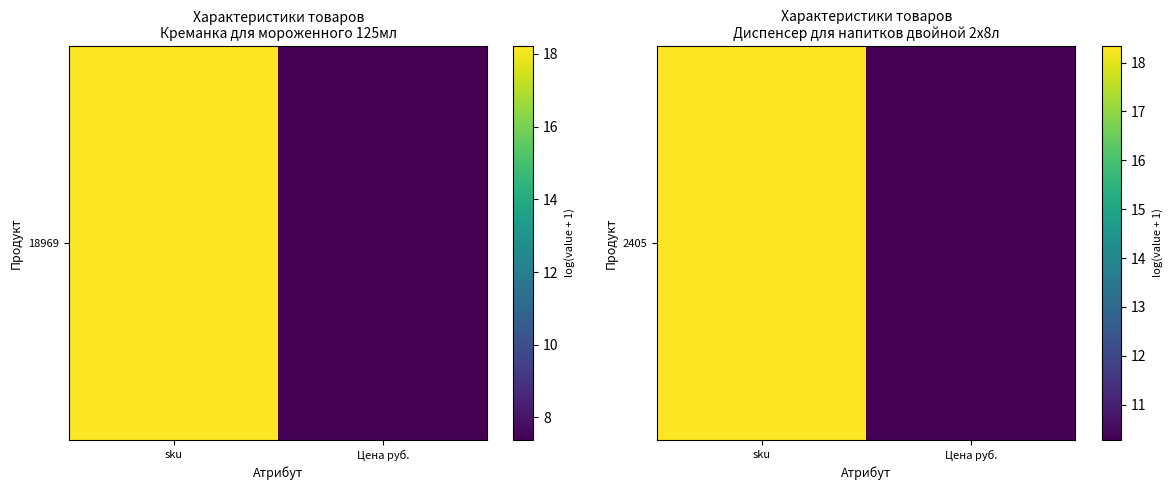

Which has a higher value, sku or Цена руб.?

sku